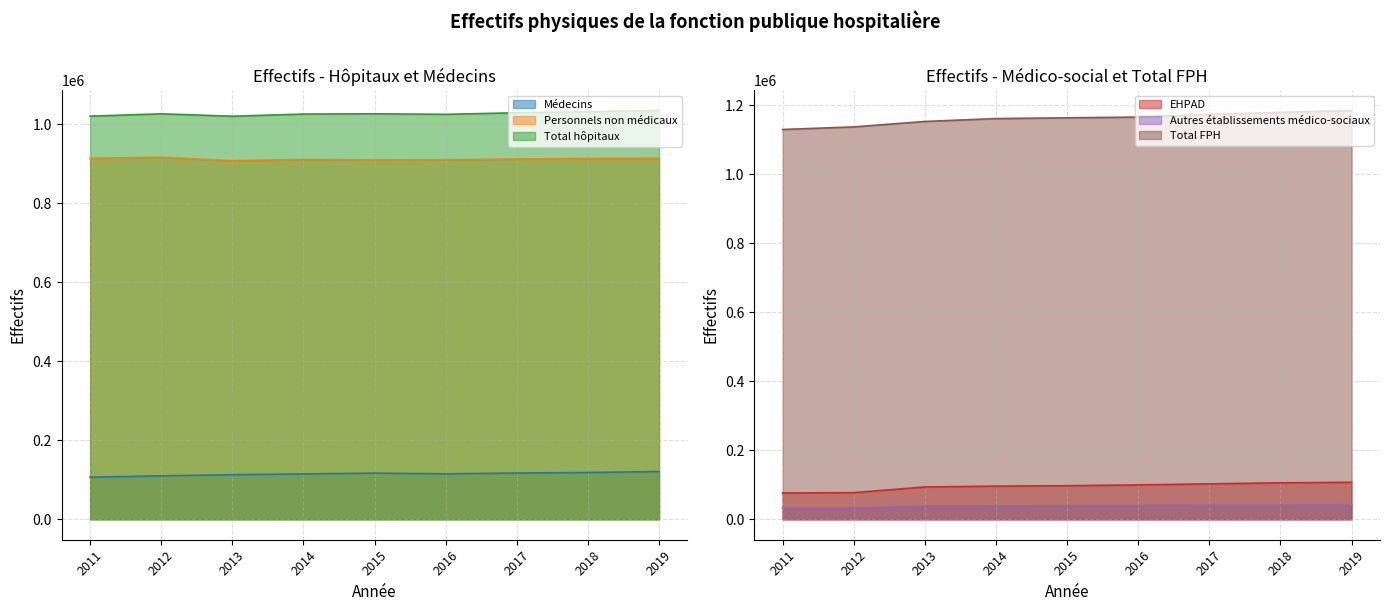

Read the Médecins value at 2016, to the nearest 100.

115100